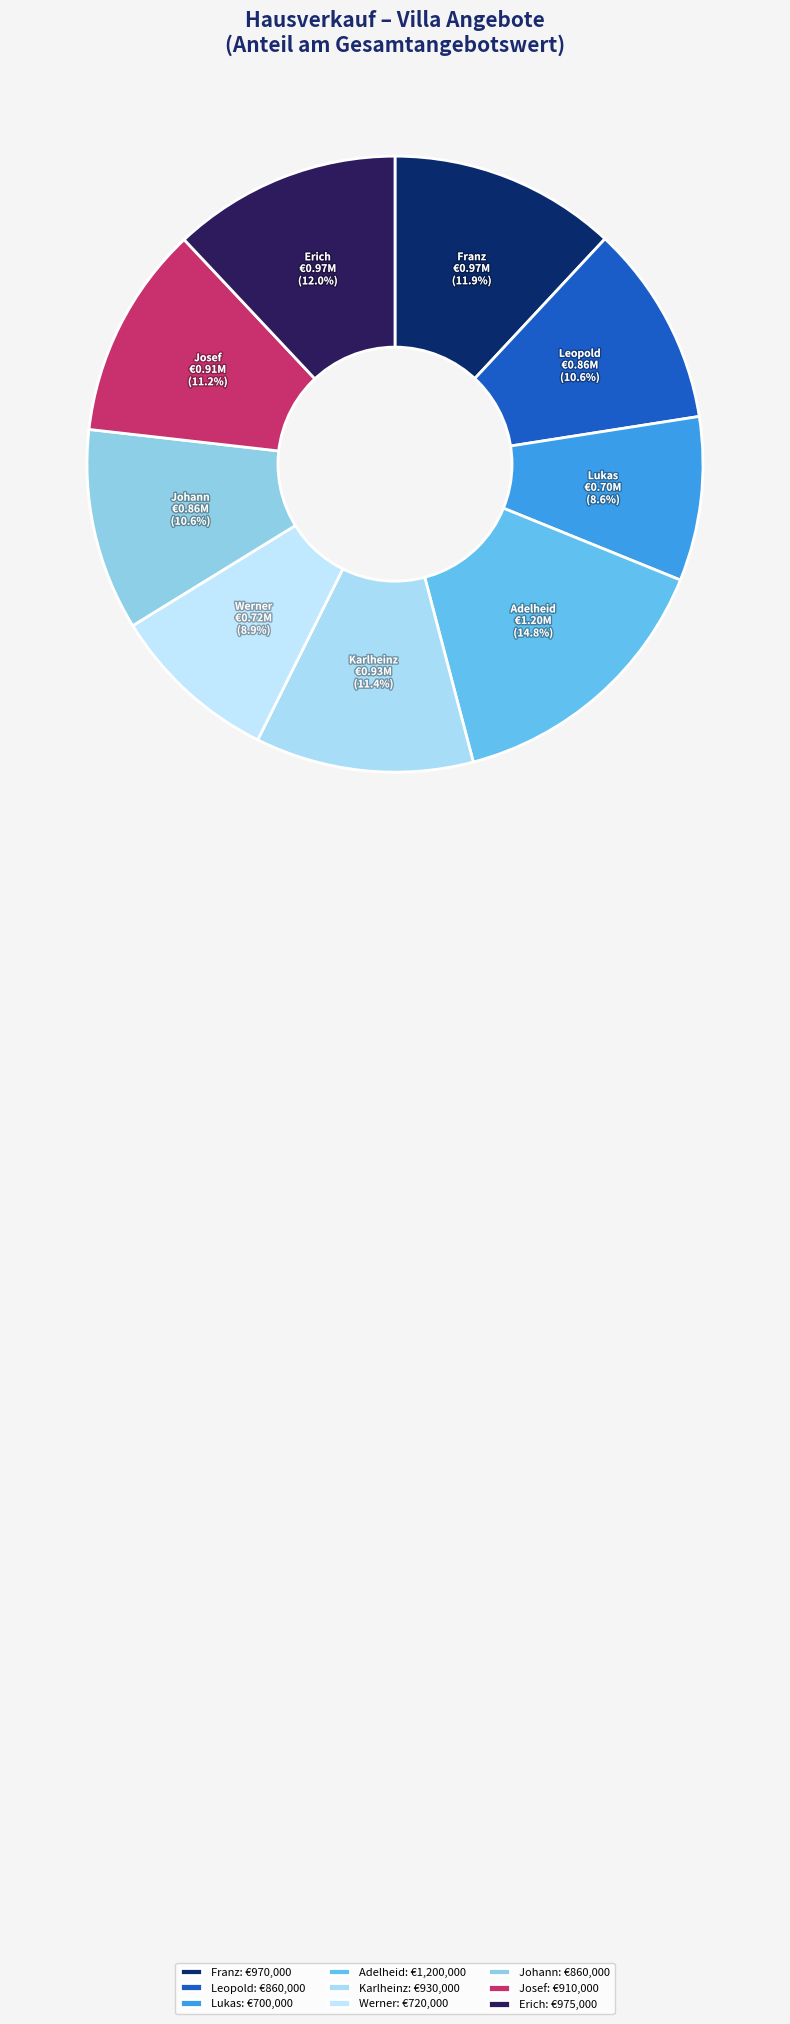

Does any single category account for the majority?

No